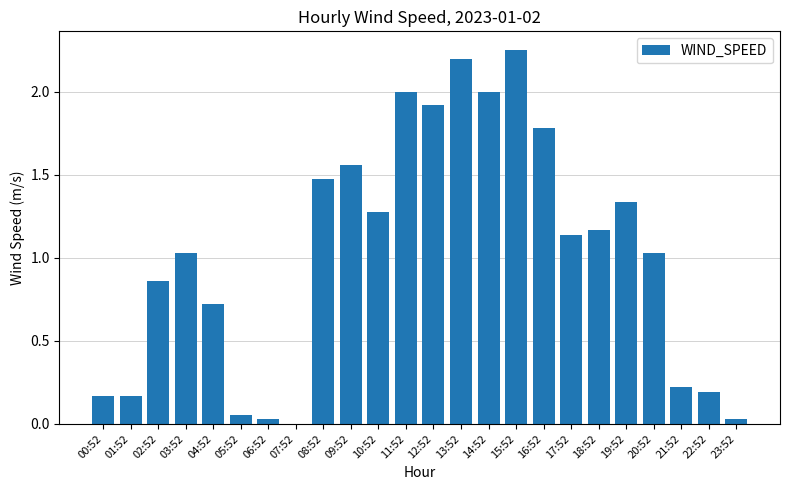

What is the change in value from 16:52 to 19:52?

-0.4